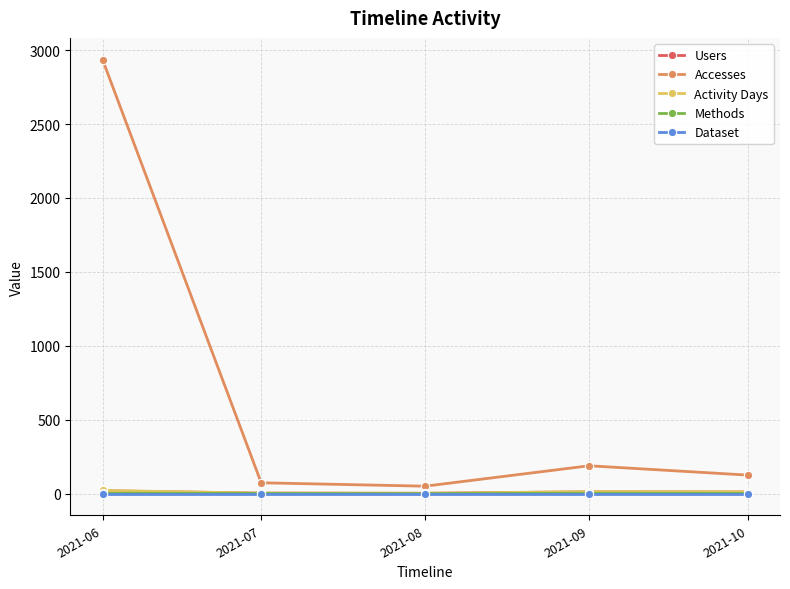

What is the difference between the maximum and minimum values in the Methods series?

2